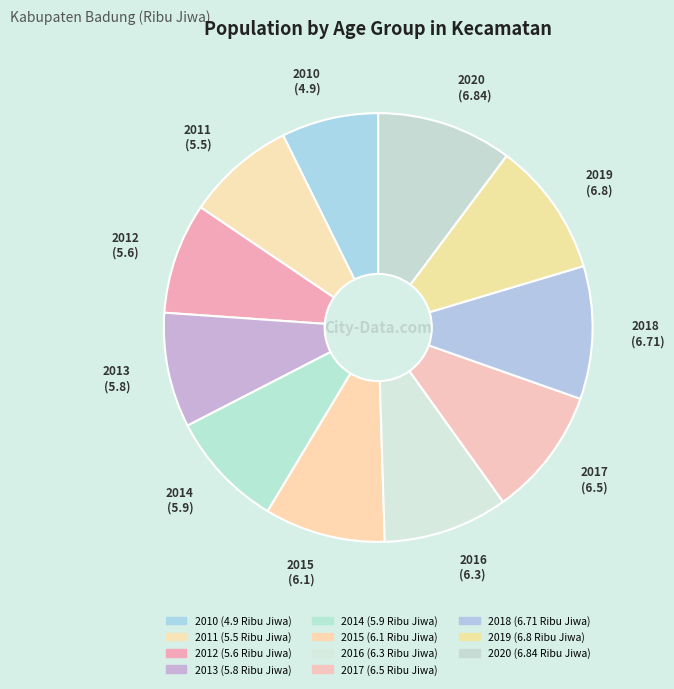

Rank the categories by value from lowest to highest.

2010, 2011, 2012, 2013, 2014, 2015, 2016, 2017, 2018, 2019, 2020